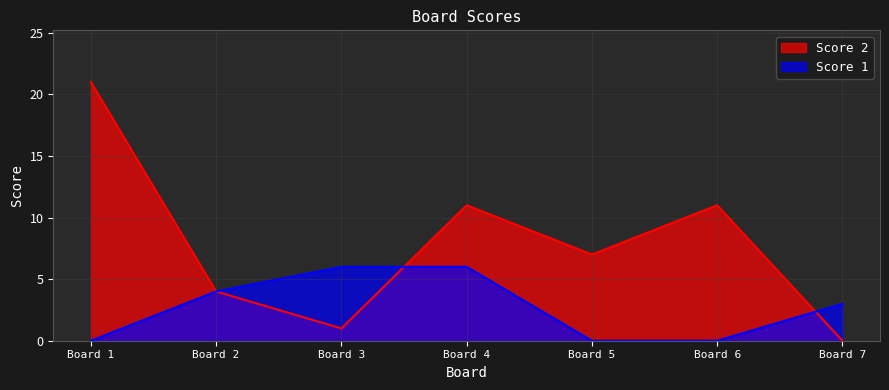

Count the Score 1 values in the range 0 to 6.

7